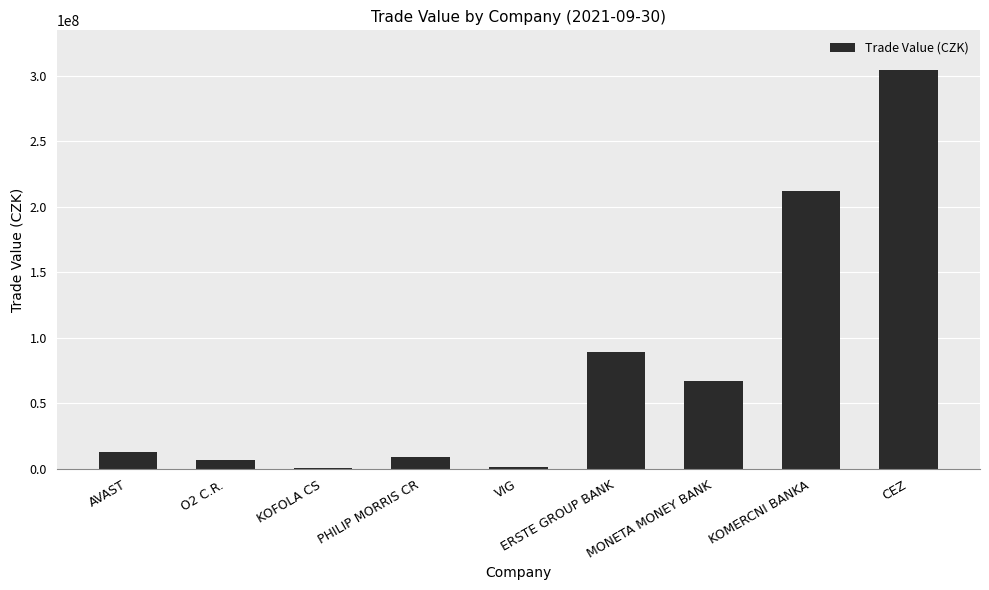

What is the change in value from PHILIP MORRIS CR to ERSTE GROUP BANK?

+80397723.2